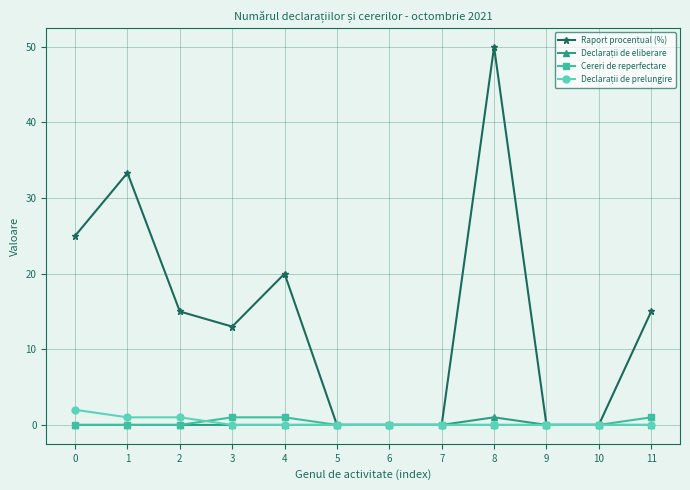

At which category does Raport procentual (%) reach its first local peak?

1